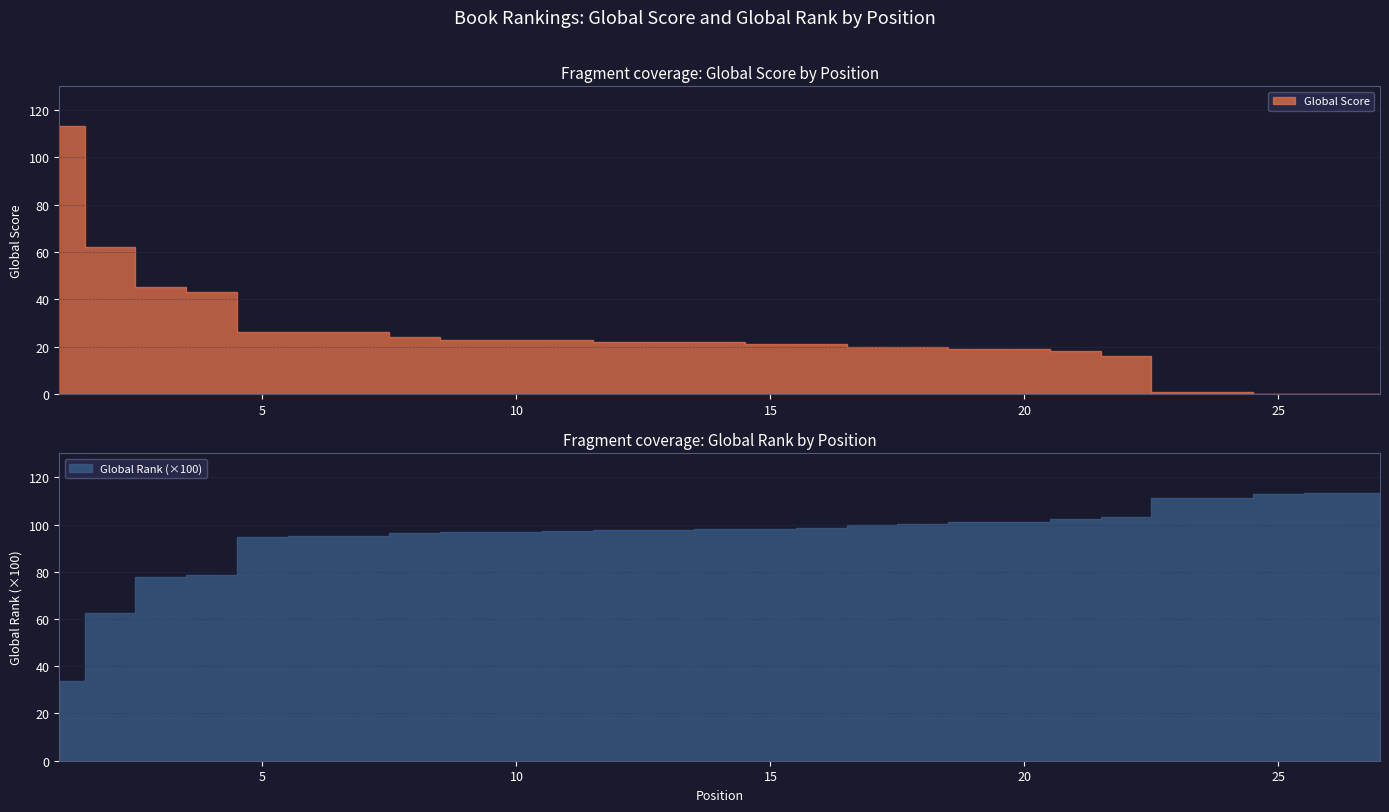

What is the value of the Global Score point at the 5th from the left?

26.0